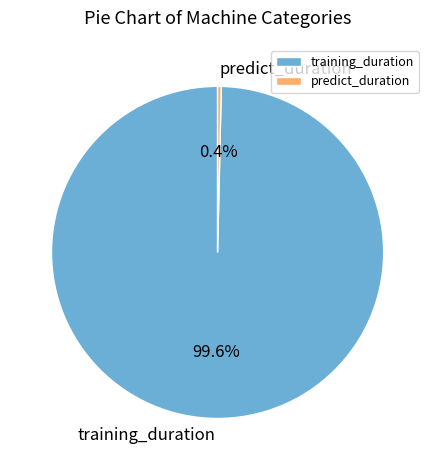

To the nearest percent, what portion does training_duration represent?

100%